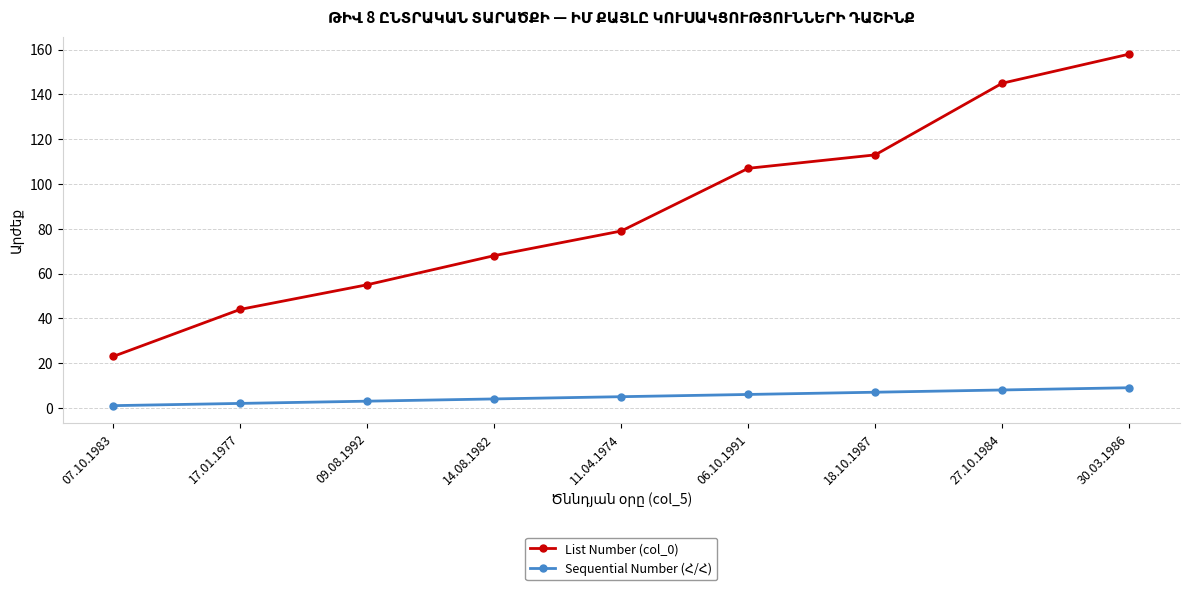

What is the label of the 1st point from the left?

07.10.1983